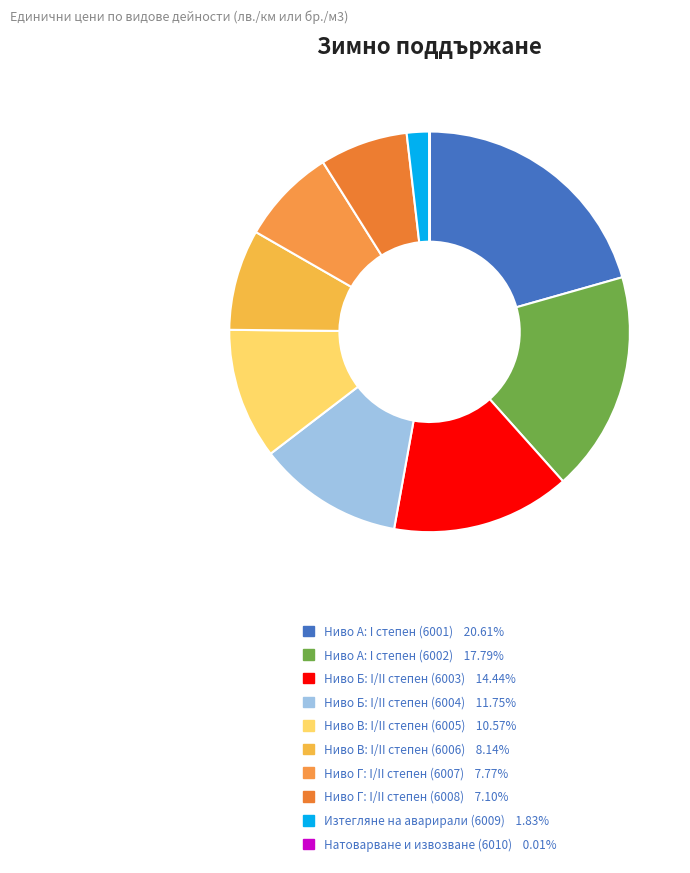

What is the smallest slice in the pie chart?

Натоварване и извозване (6010)